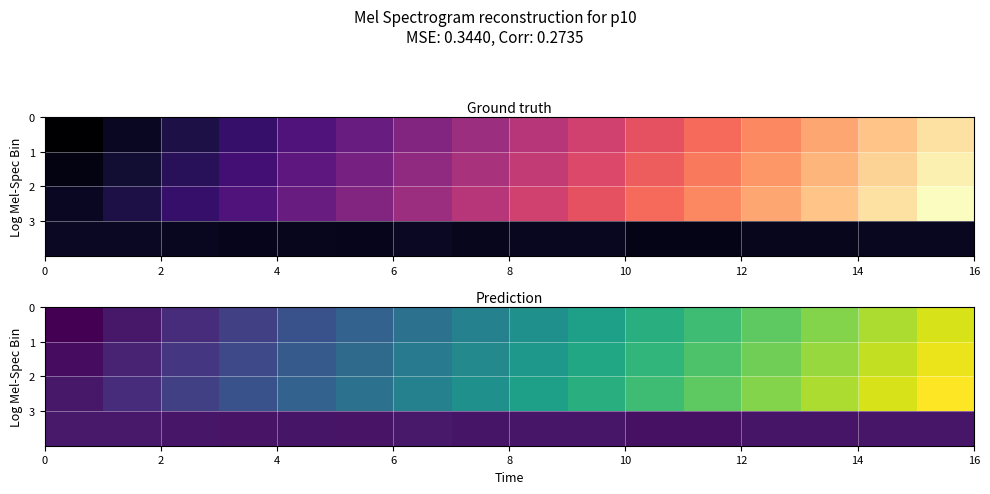

What is the smallest value displayed?

-11.2